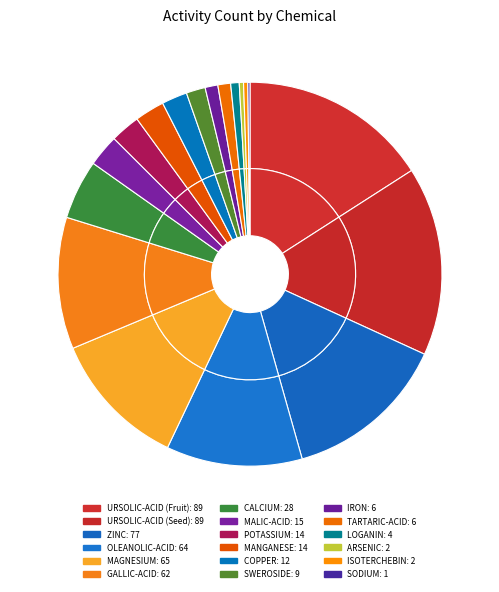

To the nearest percent, what is the average slice percentage?

6%